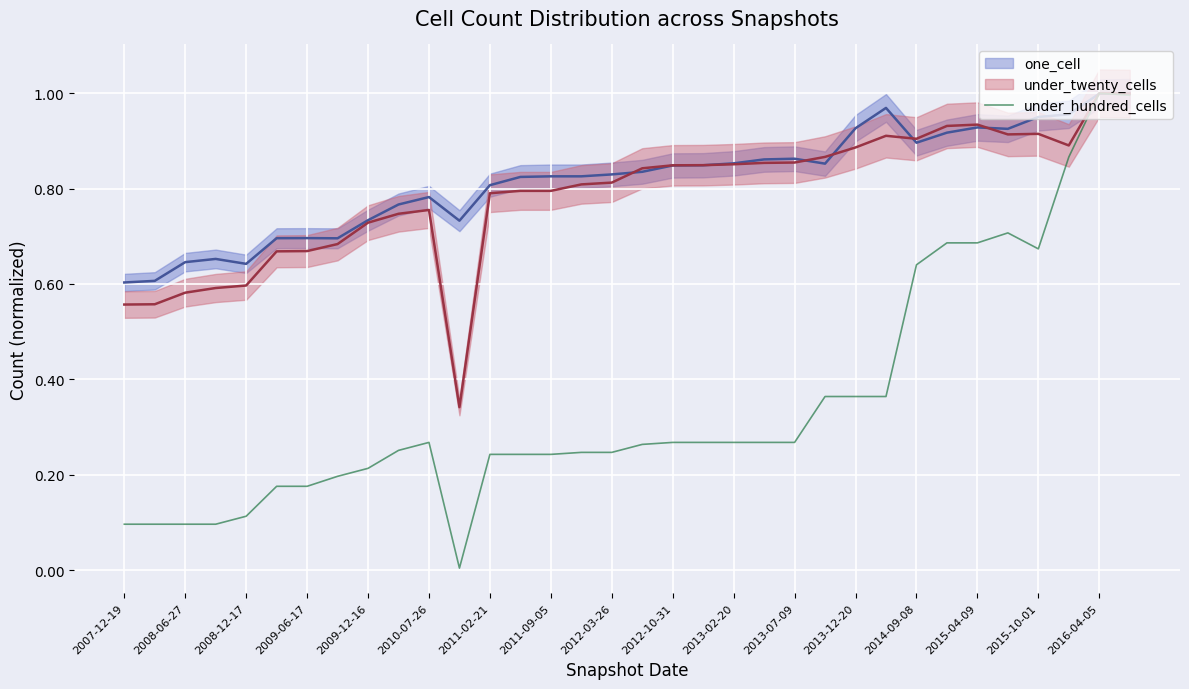

How many categories are shown in the chart?

34